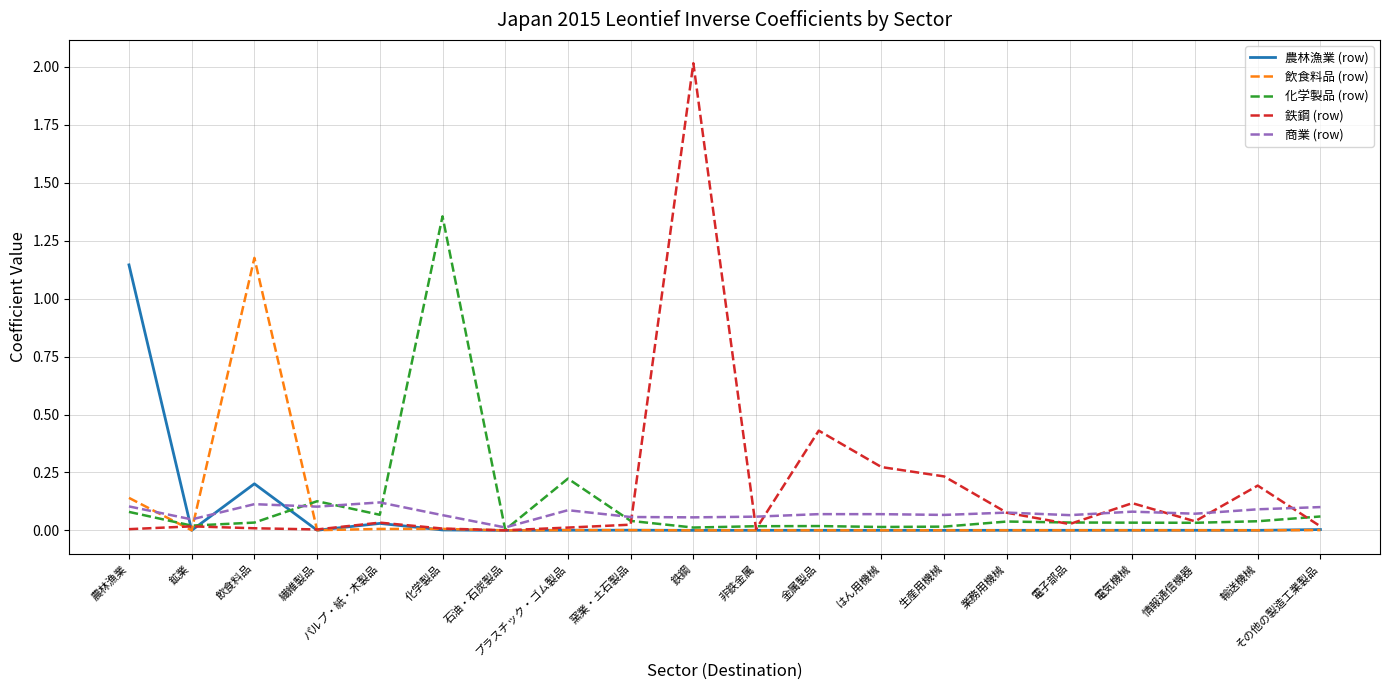

Which label corresponds to the largest value in the chart?

鉄鋼